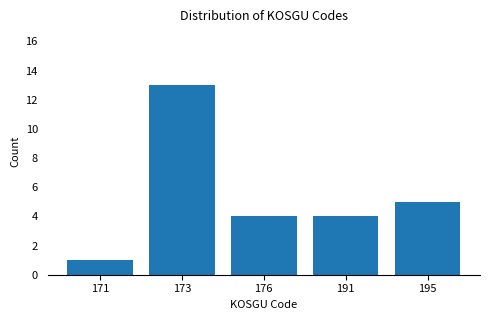

Reading right to left, list all the values displayed in this chart.

5	4	4	13	1